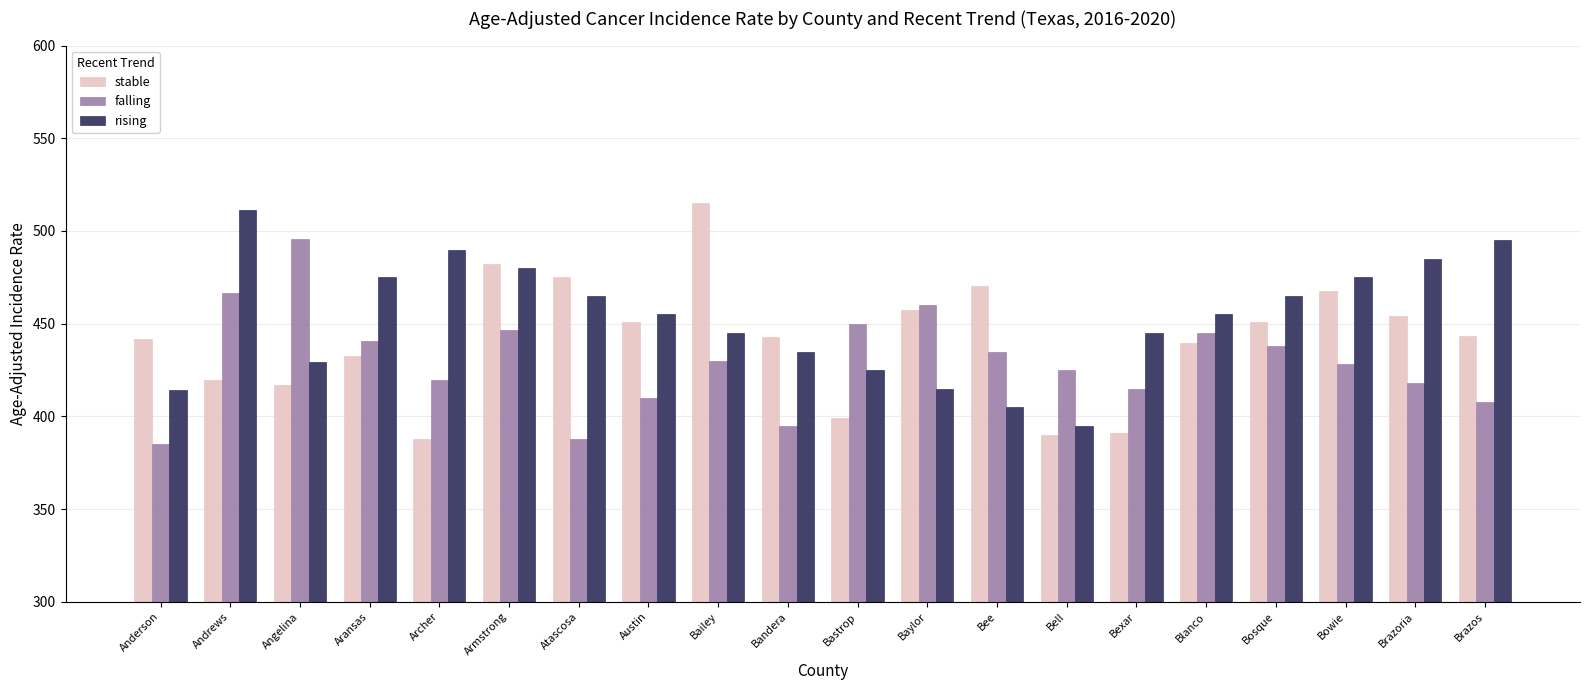

Is the value of rising at Archer greater than the value of stable at Bowie?

Yes